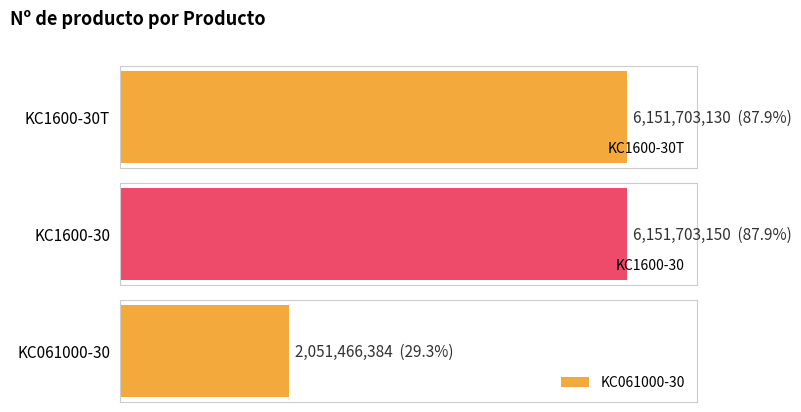

What is the minimum value shown in the chart?

2051466384